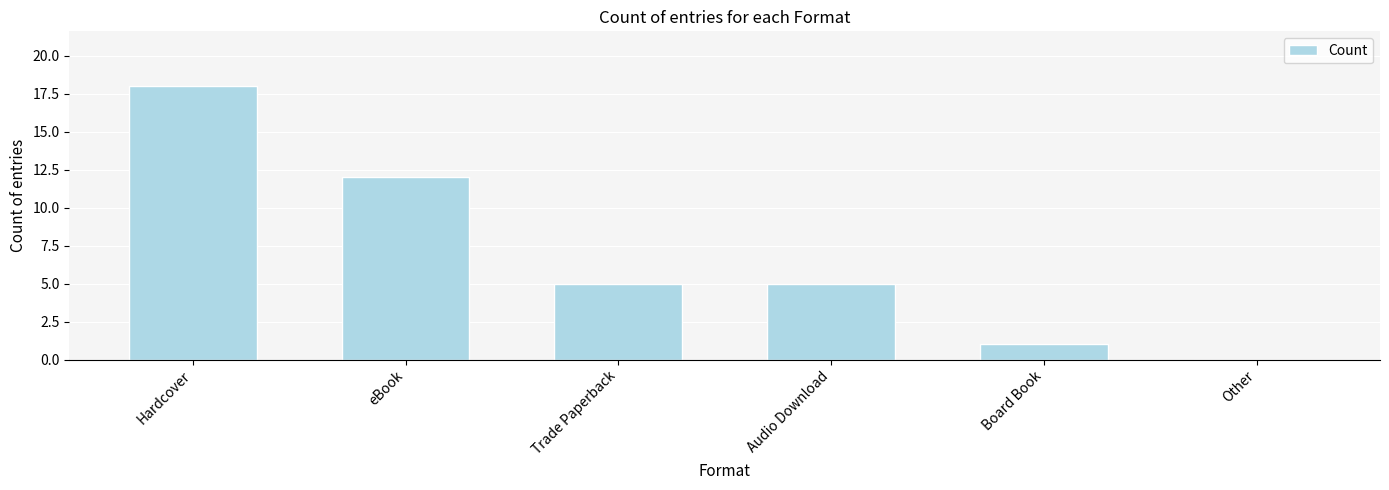

What is the sum of all values?

41